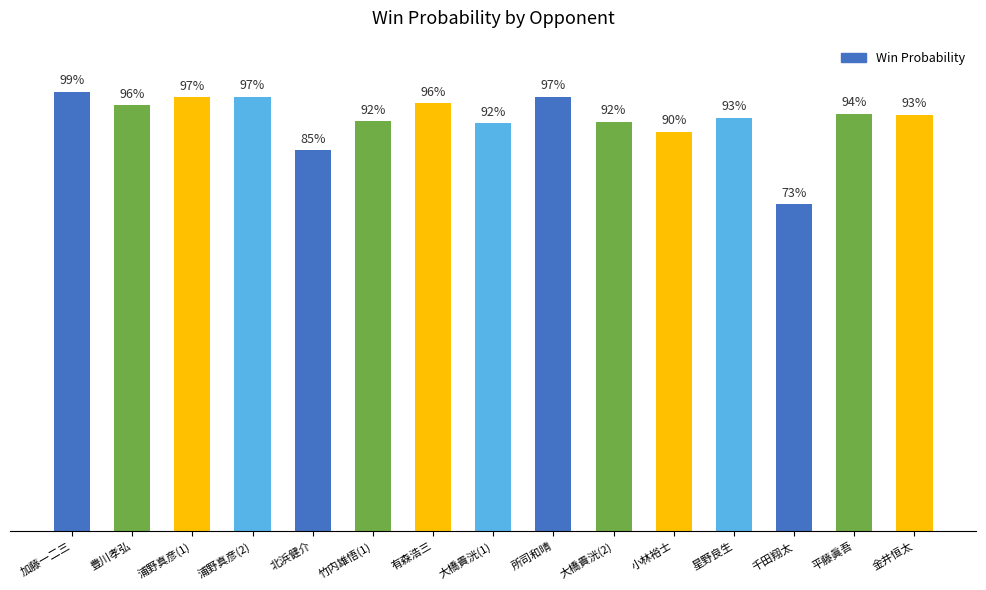

Reading left to right, transcribe all the data shown in this chart.

加藤一二三=1.0	豊川孝弘=1.0	浦野真彦(1)=1.0	浦野真彦(2)=1.0	北浜健介=0.9	竹内雄悟(1)=0.9	有森浩三=1.0	大橋貴洸(1)=0.9	所司和晴=1.0	大橋貴洸(2)=0.9	小林裕士=0.9	星野良生=0.9	千田翔太=0.7	平藤眞吾=0.9	金井恒太=0.9